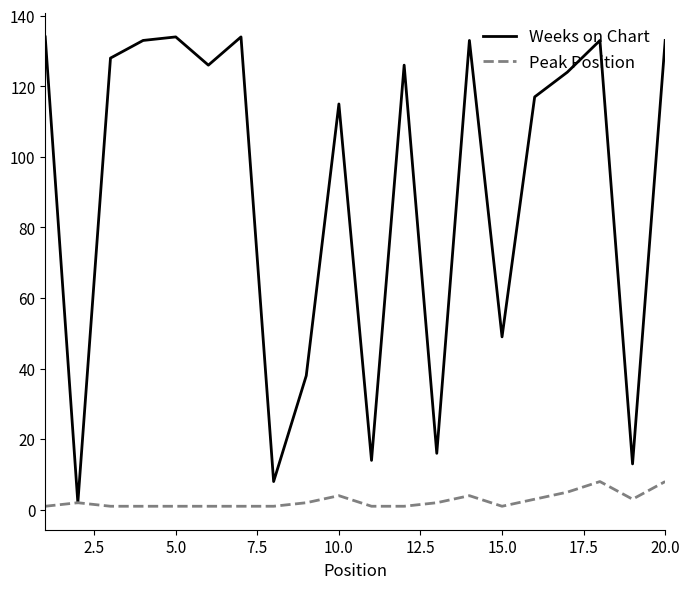

What is the highest value of the Peak Position series?

8